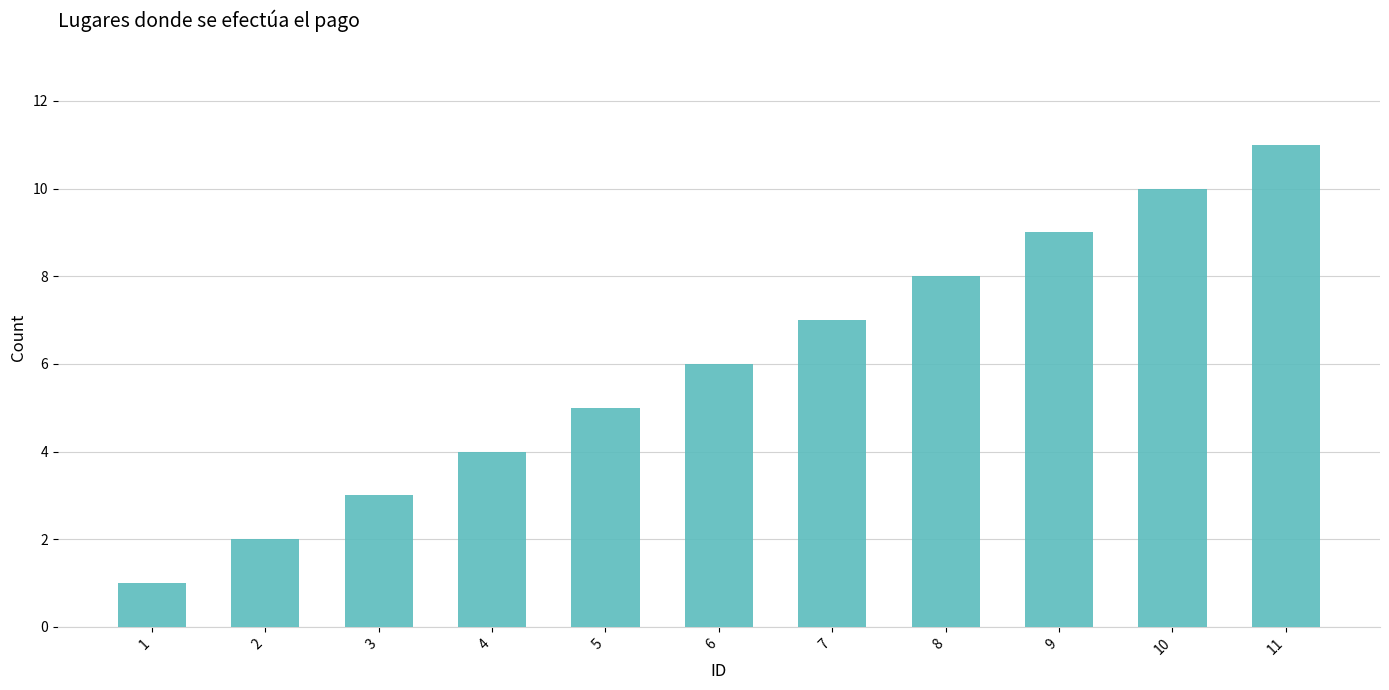

What is the ratio of the value at 4 to the value at 7?

0.6